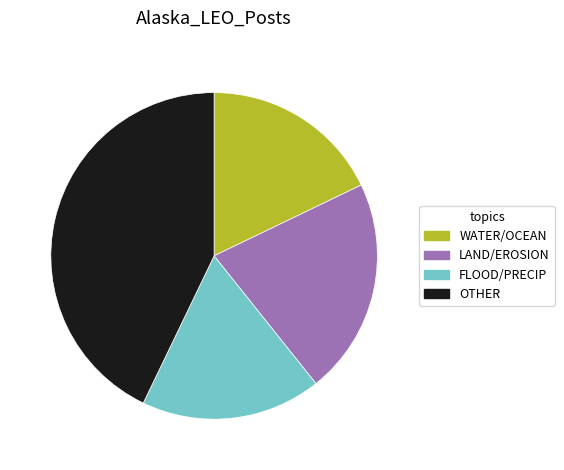

The LAND/EROSION slice represents 21% of the pie. True or false?

True